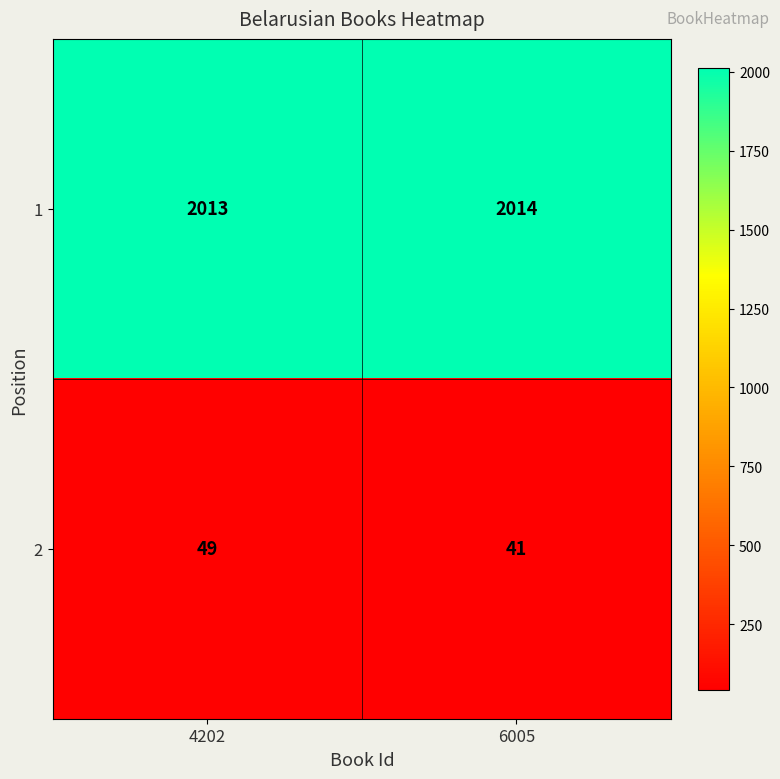

What is the highest value of the 1 series?

2014